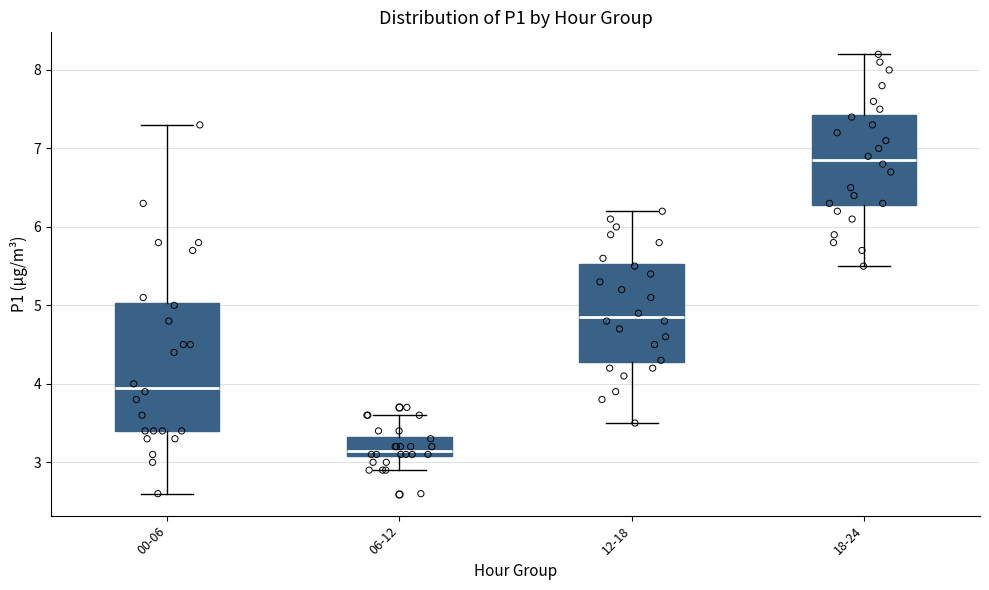

Reading left to right, read every box against the y-axis: the position of its median line, the range the box covers, and the ends of its whiskers. The values are not printed on the chart, so give them approximately, as read against the axis.

00-06: median 4.0, box 3.4 to 5.0, whiskers 2.6 to 7.3
06-12: median 3.2, box 3.1 to 3.3, whiskers 2.9 to 3.6
12-18: median 4.9, box 4.3 to 5.5, whiskers 3.5 to 6.2
18-24: median 6.9, box 6.3 to 7.4, whiskers 5.5 to 8.2